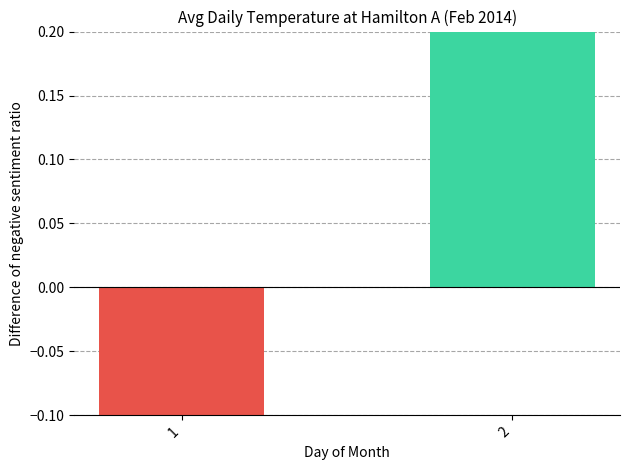

Which has a higher value, 2 or 1?

2